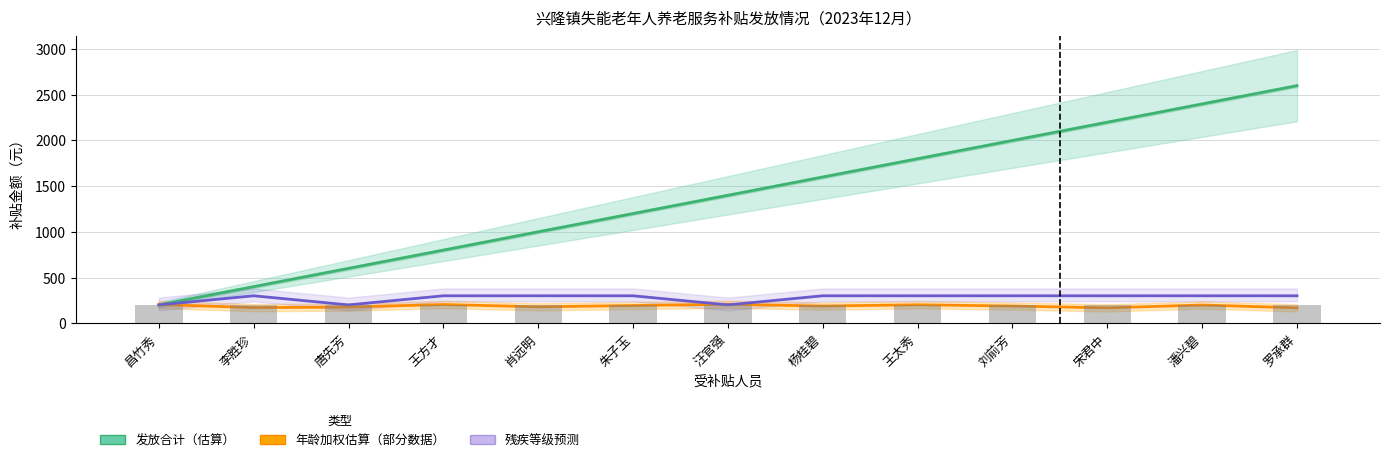

Which series has the largest total across all categories?

发放合计（估算）